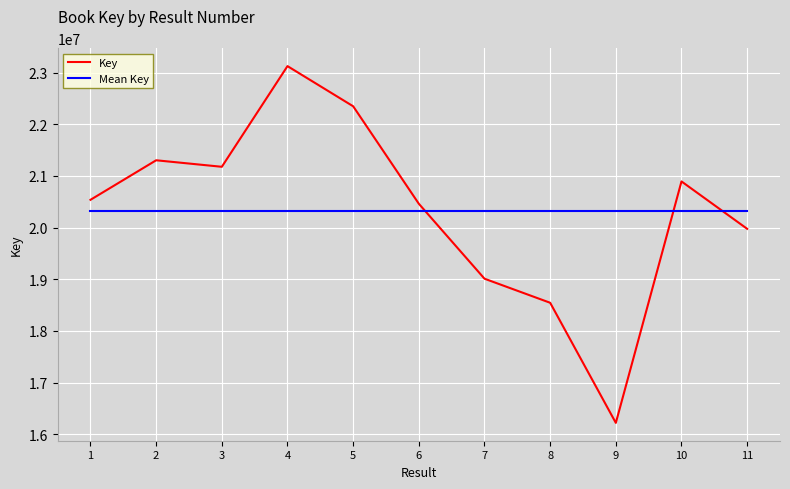

Where is Key nearest to the value 19673878?

11